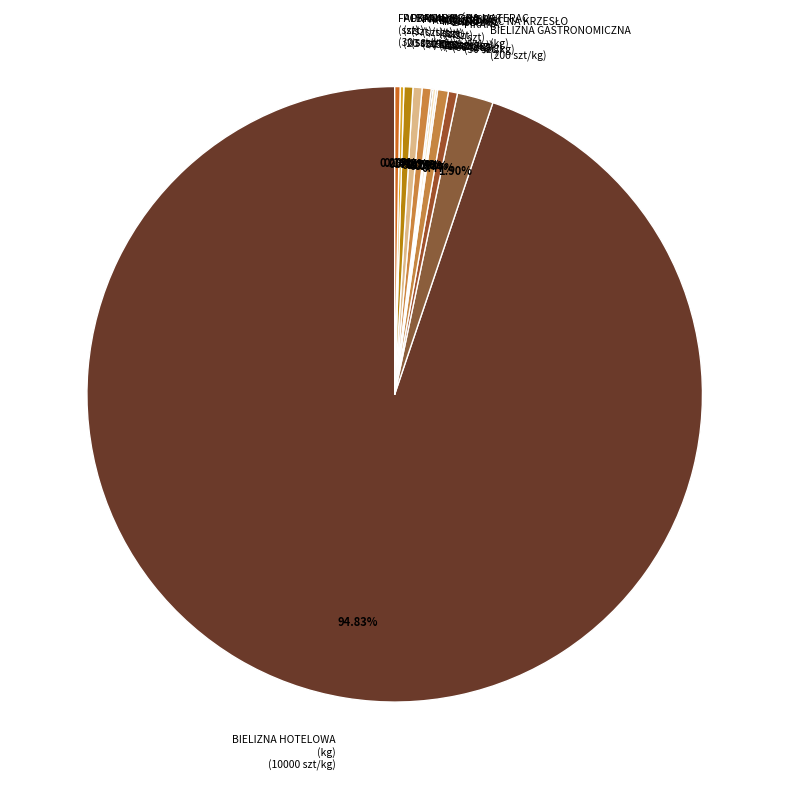

Is the sum of PRANIE MOPA (szt) and BIELIZNA GASTRONOMICZNA (kg) greater than half?

No